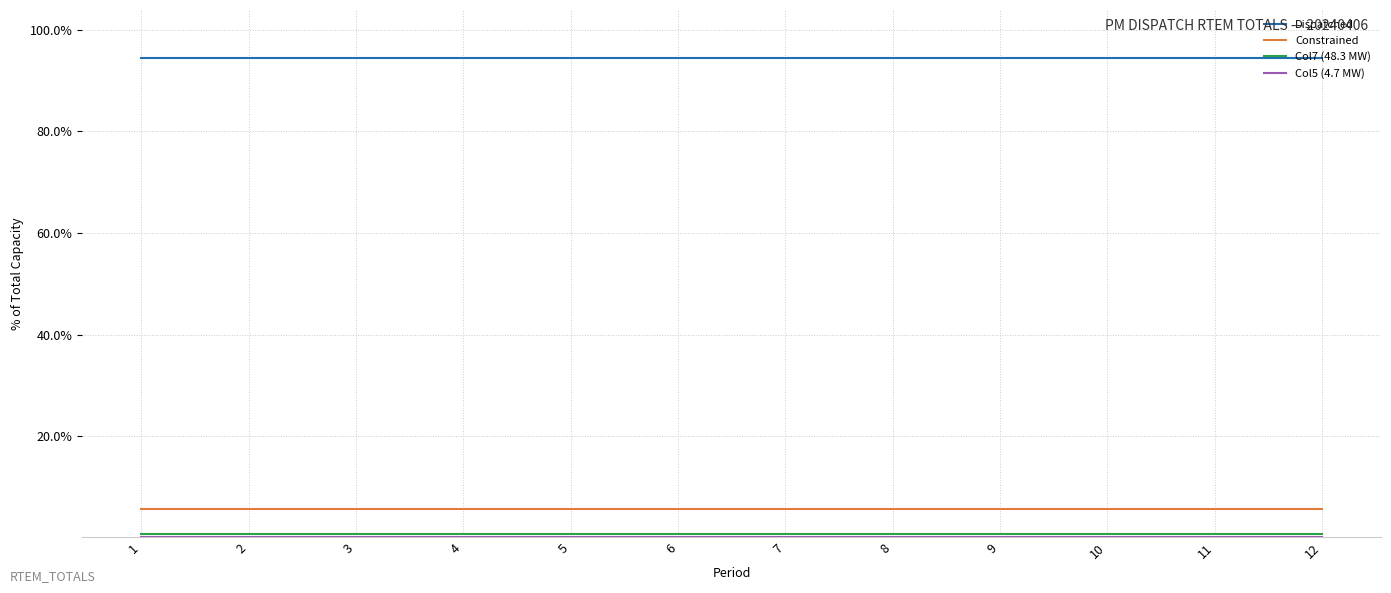

Is it true that Dispatched equals 128.1 at 6?

False